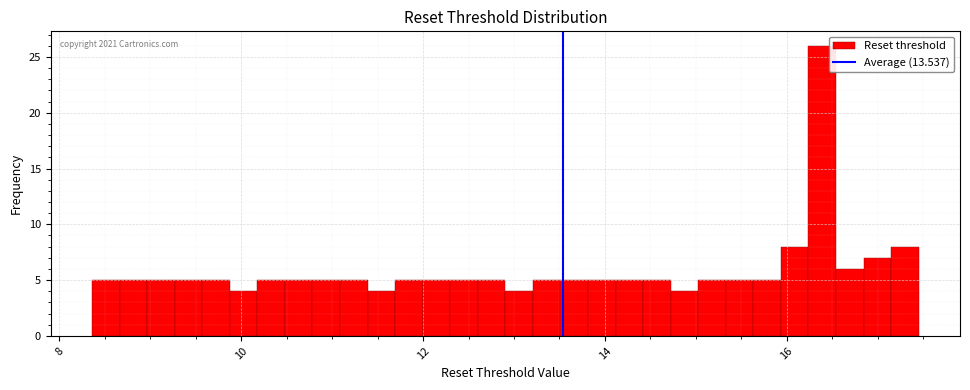

Read against the x-axis, roughly where is the centre of the tallest bar?

16.4